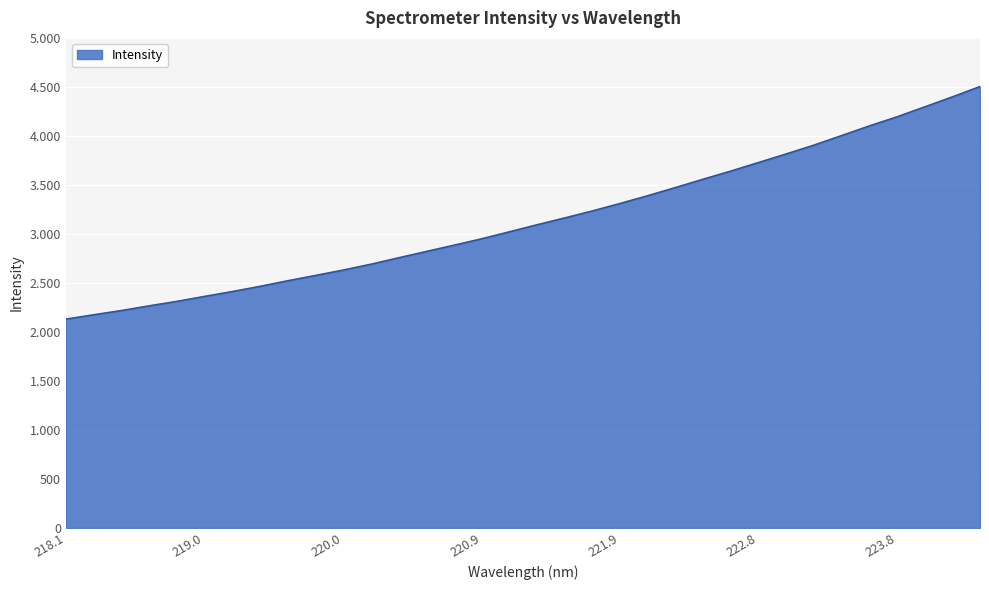

What is the label of the 25th point from the right?

219.7801